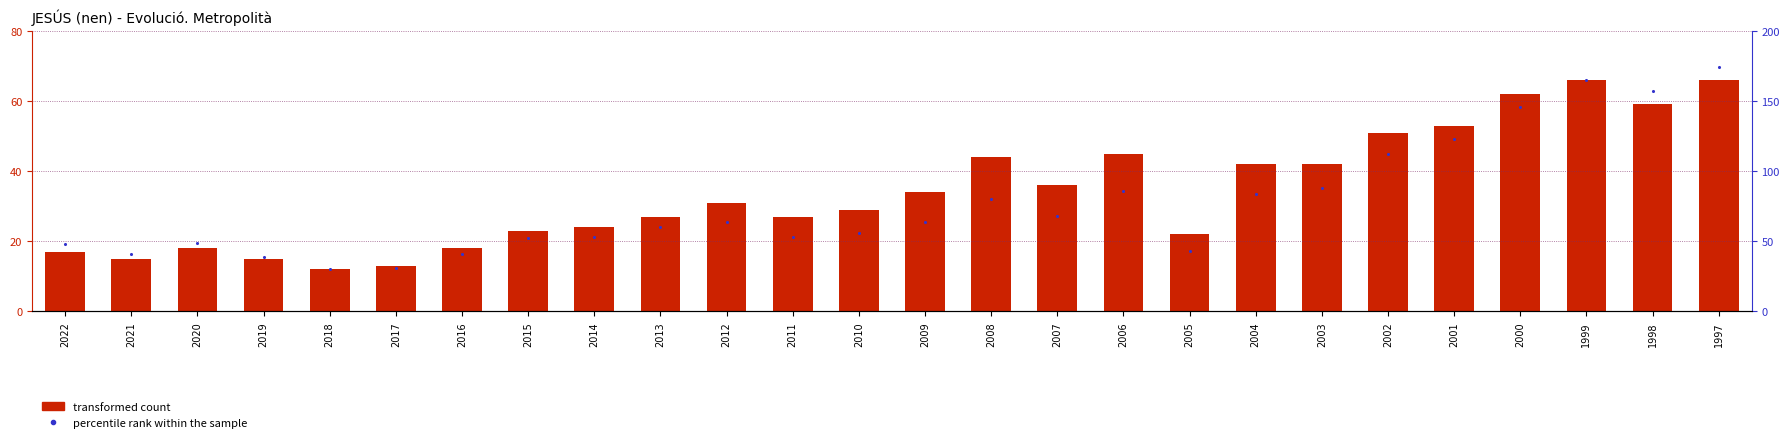

Which series has the largest total across all categories?

percentile rank within the sample